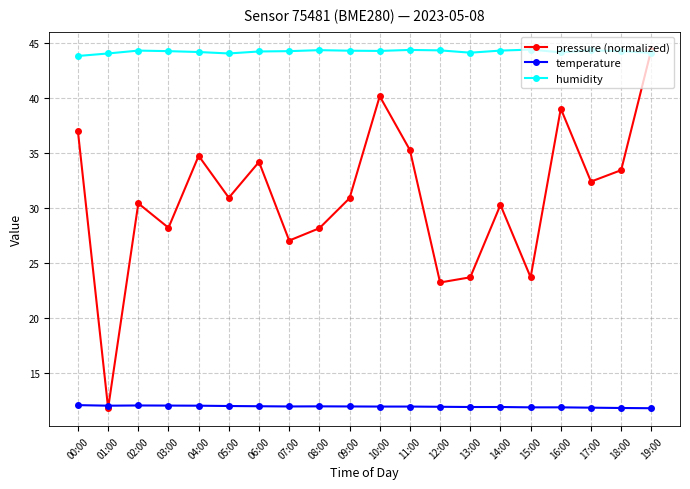

What is the sum of the temperature values at 00:00 and 08:00?

24.1